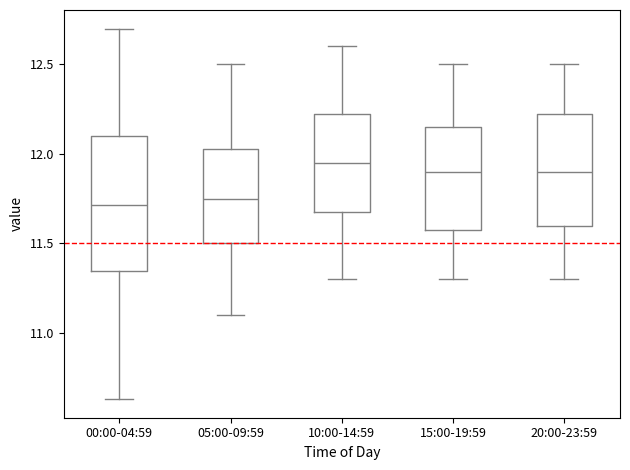

Reading left to right, read every box against the y-axis: the position of its median line, the range the box covers, and the ends of its whiskers. The values are not printed on the chart, so give them approximately, as read against the axis.

00:00-04:59: median 11.70, box 11.35 to 12.10, whiskers 10.65 to 12.70
05:00-09:59: median 11.75, box 11.50 to 12.05, whiskers 11.10 to 12.50
10:00-14:59: median 11.95, box 11.70 to 12.25, whiskers 11.30 to 12.60
15:00-19:59: median 11.90, box 11.60 to 12.15, whiskers 11.30 to 12.50
20:00-23:59: median 11.90, box 11.60 to 12.25, whiskers 11.30 to 12.50